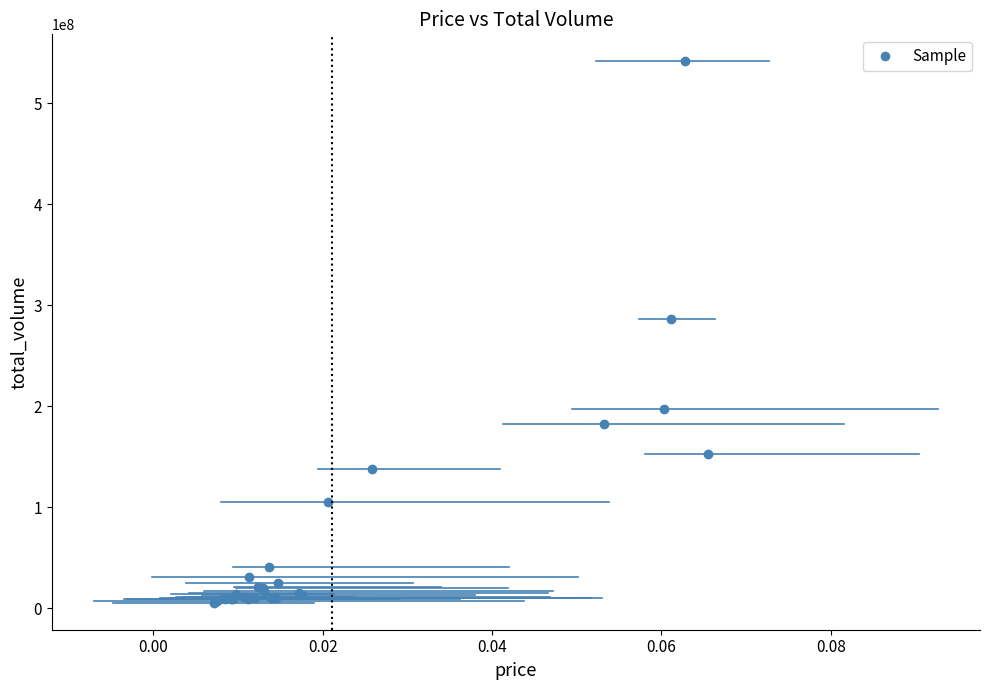

What Y value in the scatter plot is closest to 273423375?

285894512.7